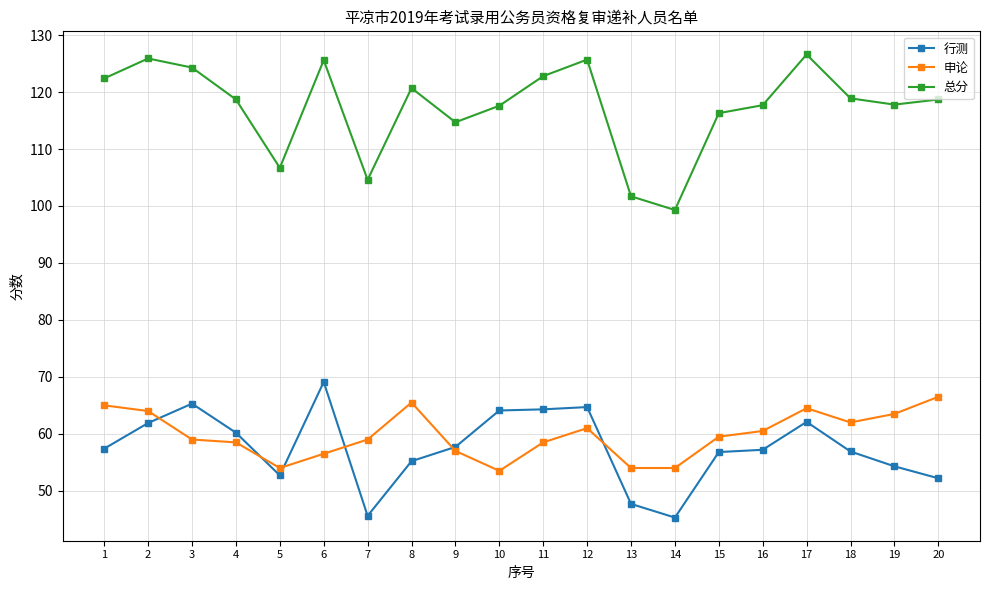

What is the difference between the second highest and minimum values in the 总分 series?

26.6